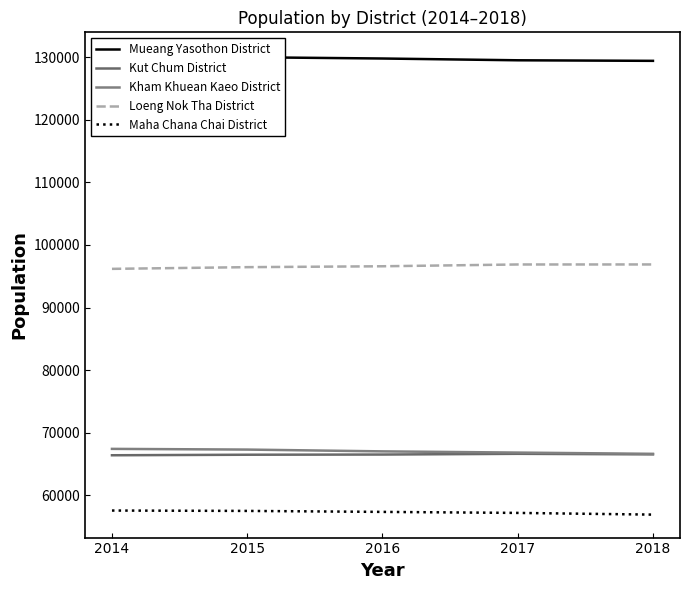

The Kut Chum District series shows 66475 at 2015. True or false?

True